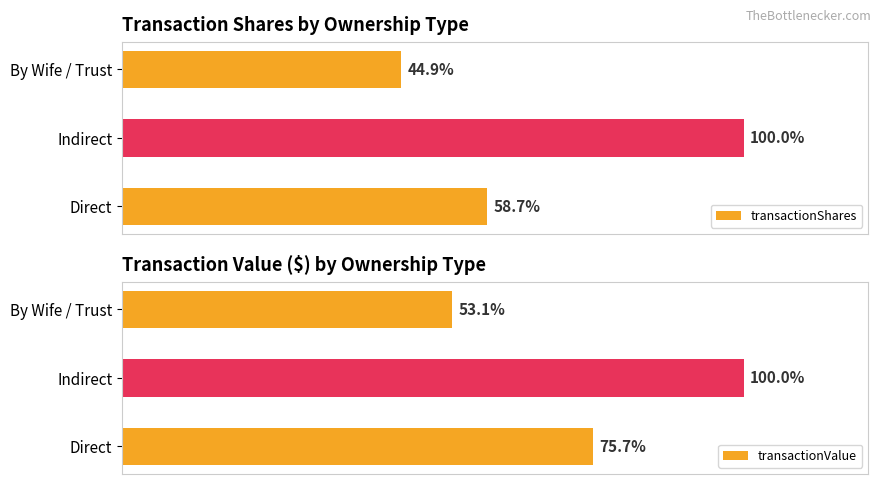

Between Direct and By Wife / Trust, which series saw the biggest shift?

transactionValue